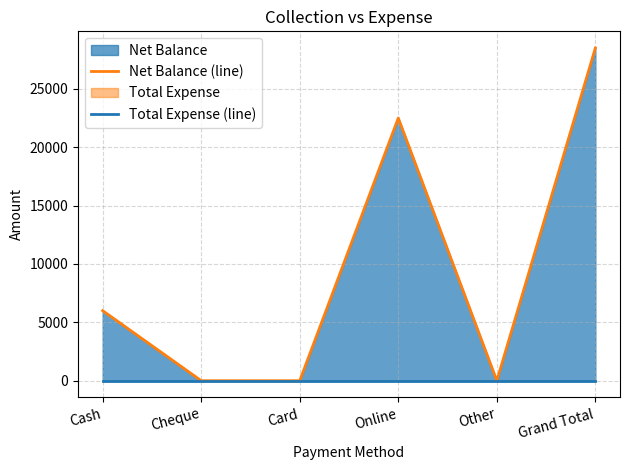

Is it true that Net Balance (line) equals 15741 at Grand Total?

False